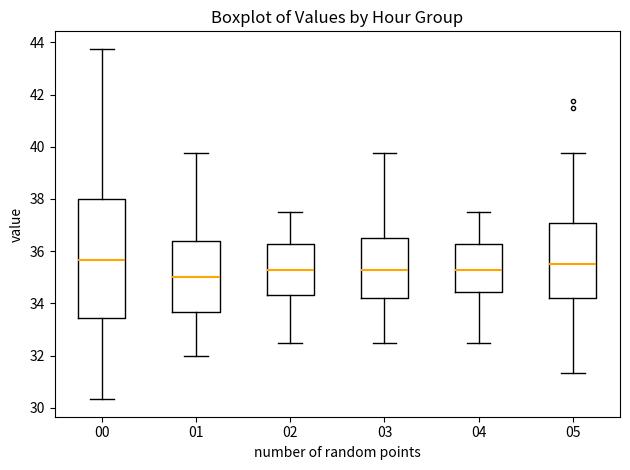

Reading left to right, transcribe this box plot: for each box, give where its median line is, the range the box spans, and where its two whiskers end, as read against the y-axis. The values are not printed on the chart, so give them approximately, as read against the axis.

00: median 35.6, box 33.4 to 38.0, whiskers 30.4 to 43.8
01: median 35.0, box 33.6 to 36.4, whiskers 32.0 to 39.8
02: median 35.2, box 34.4 to 36.2, whiskers 32.6 to 37.6
03: median 35.2, box 34.2 to 36.6, whiskers 32.6 to 39.8
04: median 35.2, box 34.4 to 36.2, whiskers 32.6 to 37.6
05: median 35.6, box 34.2 to 37.0, whiskers 31.4 to 39.8